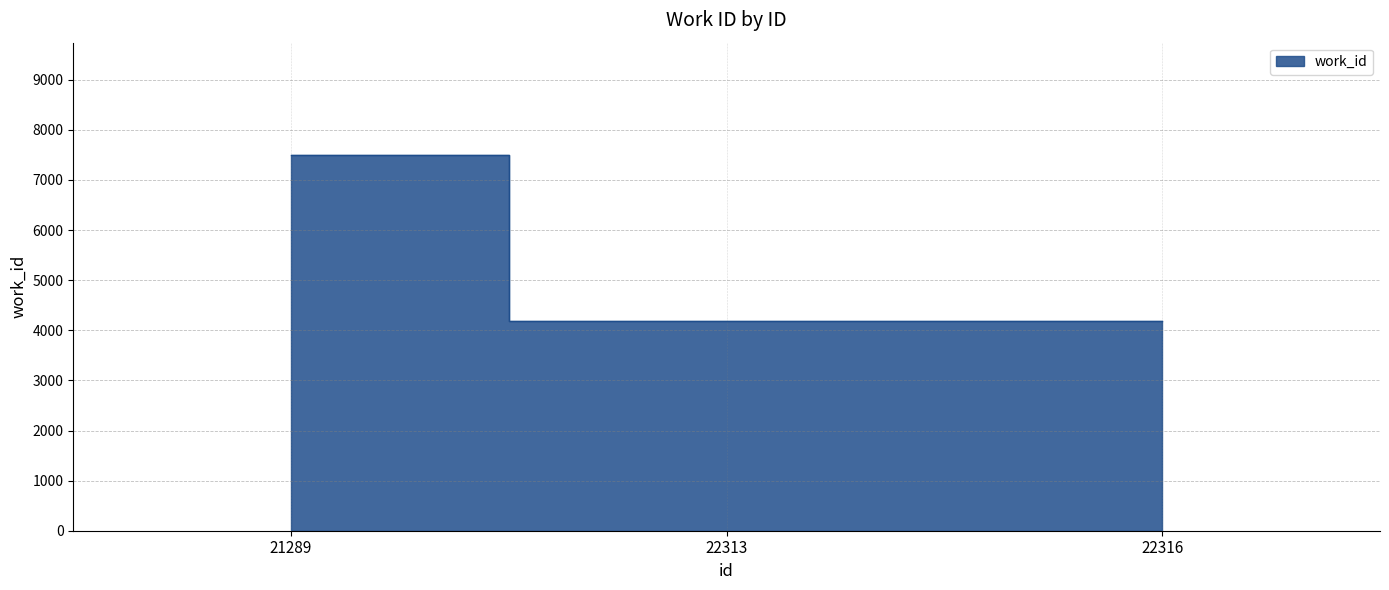

Reading left to right, transcribe all the data shown in this chart.

7493	4193	4193